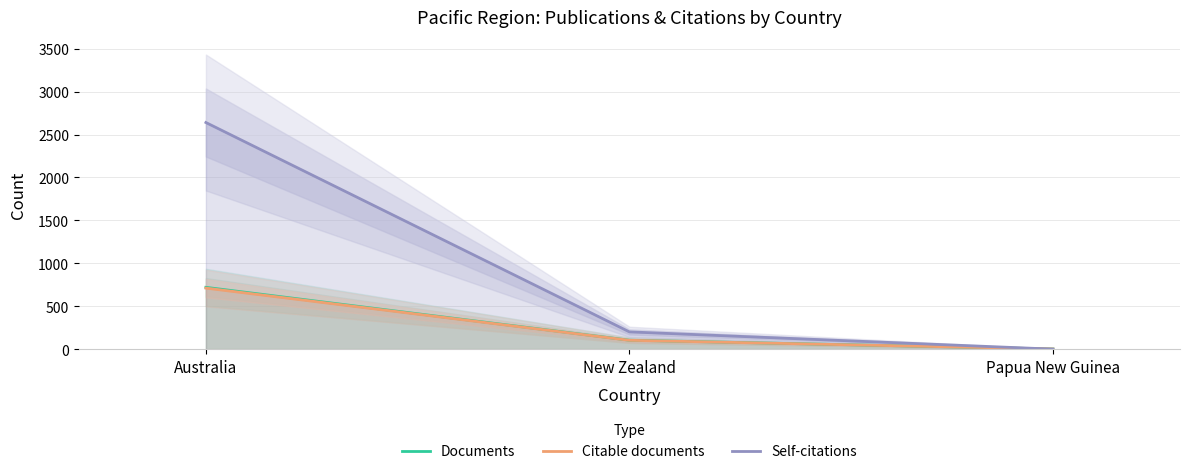

The value of Documents at New Zealand is 104. True or false?

True